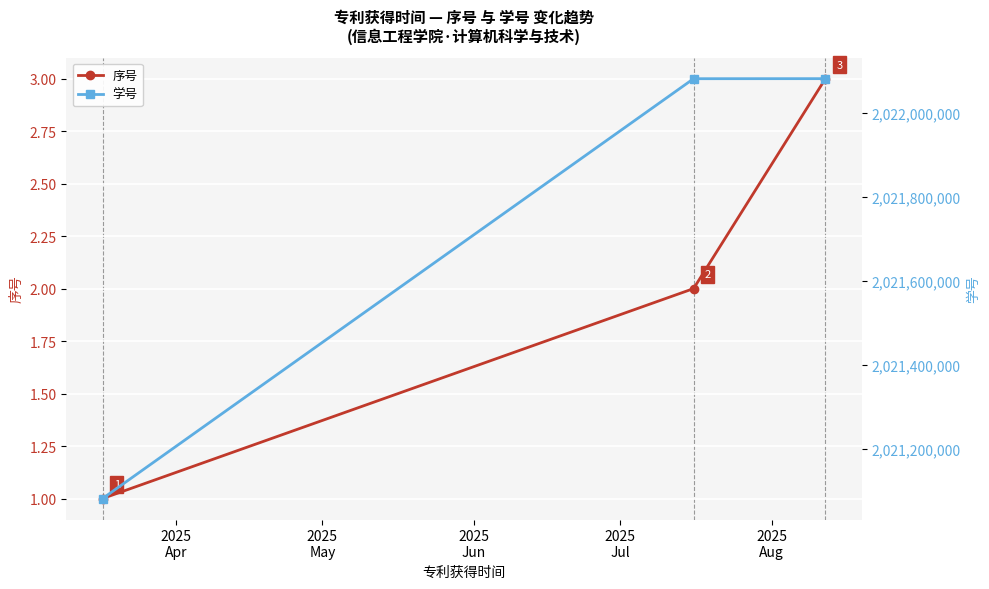

Does the chart display data point markers on the line(s)?

Yes